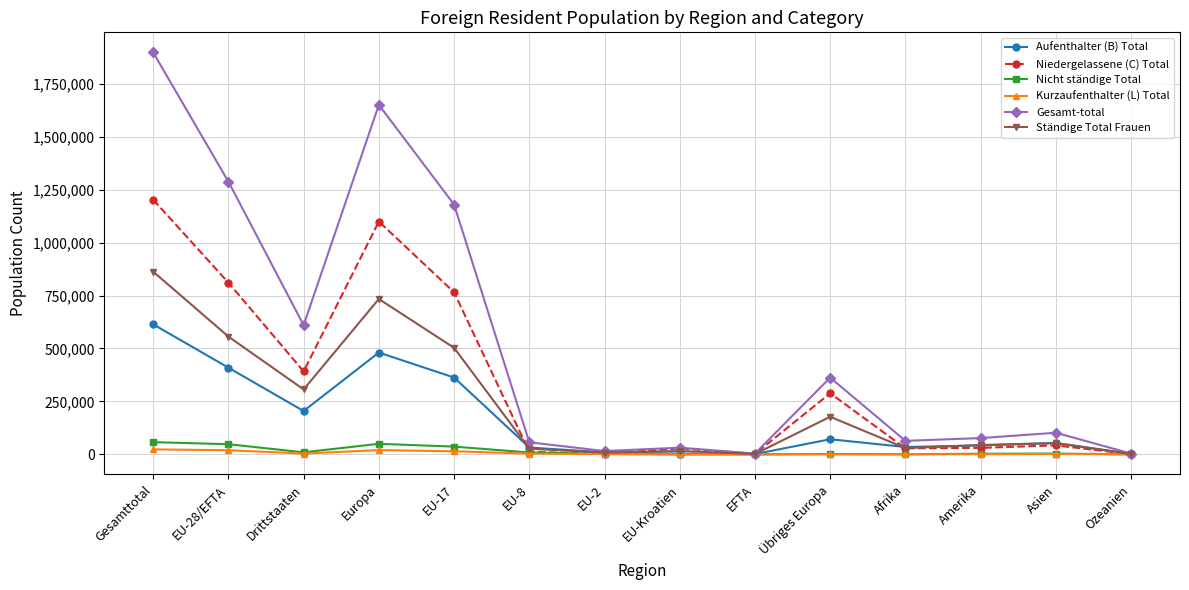

What is the greatest value displayed?

1897479